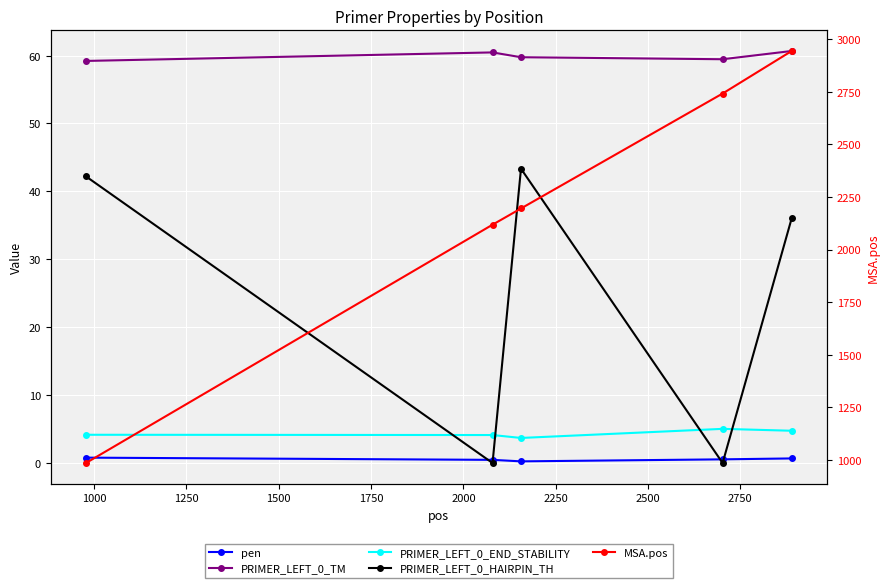

What is the difference between the second highest and minimum values in the PRIMER_LEFT_0_END_STABILITY series?

1.1